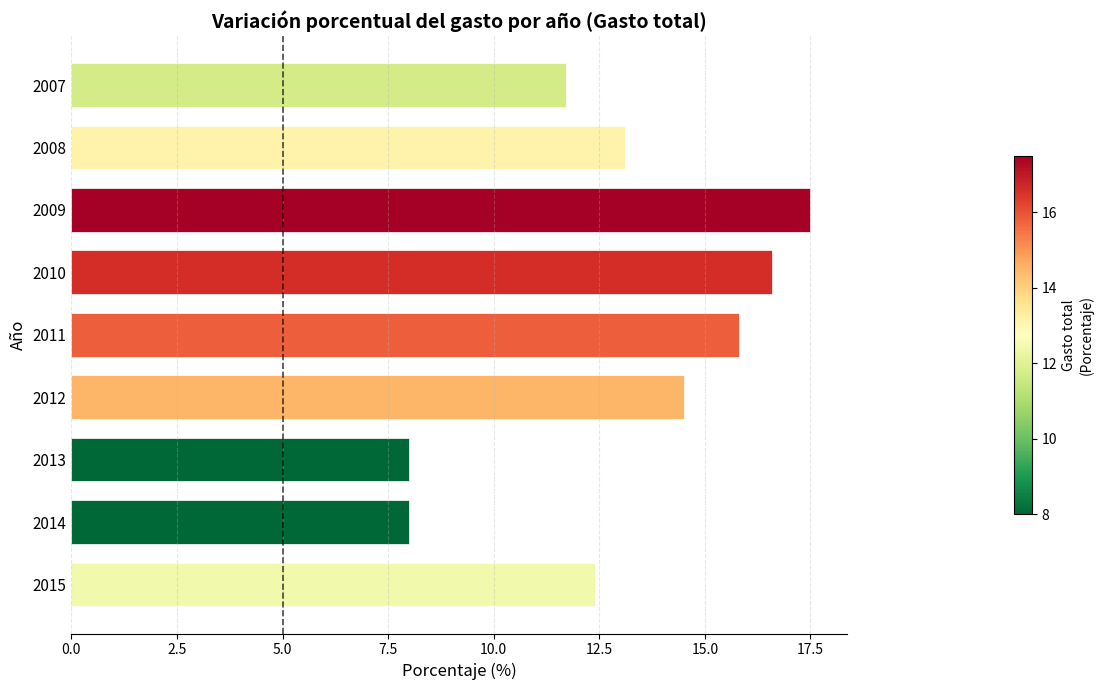

What is the smallest value displayed?

8.0